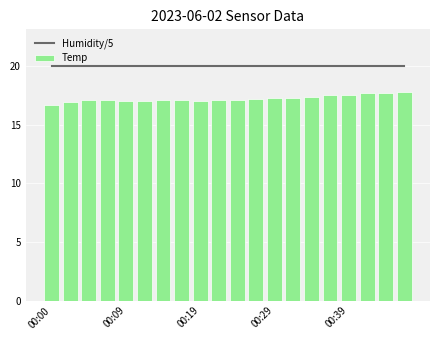

Which series has the widest spread of values?

Temp